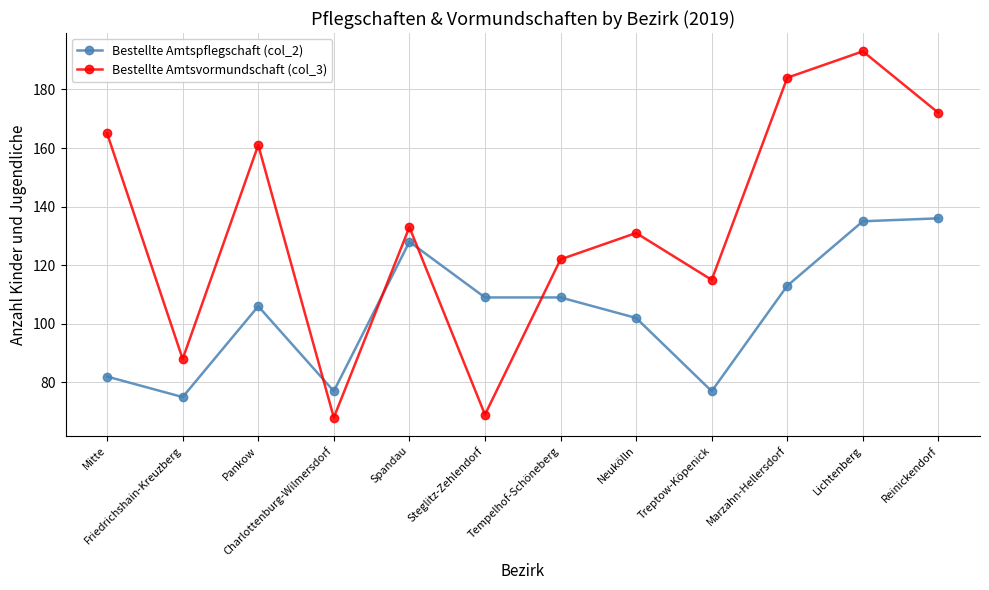

Reading left to right, list all the values displayed in this chart.

Bestellte Amtspflegschaft (col_2): 82	75	106	77	128	109	109	102	77	113	135	136
Bestellte Amtsvormundschaft (col_3): 165	88	161	68	133	69	122	131	115	184	193	172